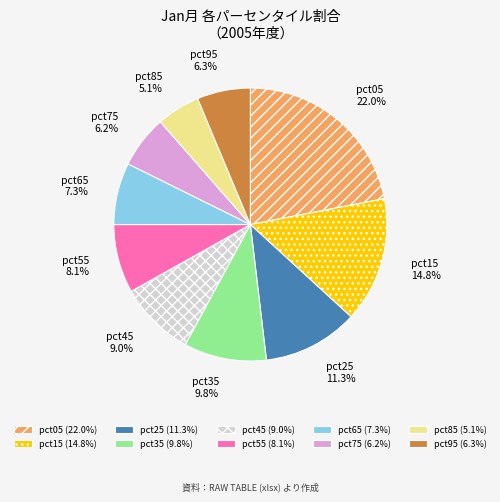

The pct95 slice represents 6% of the pie. True or false?

True